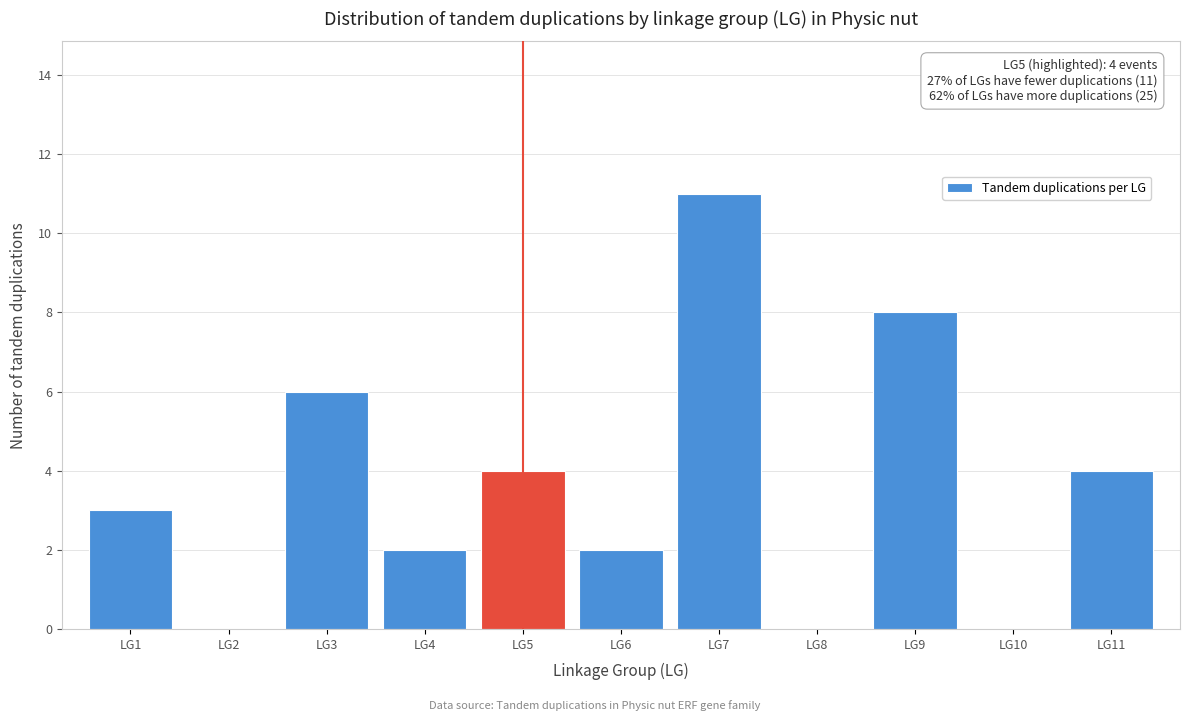

Reading left to right, list all the values displayed in this chart.

LG1=3	LG2=0	LG3=6	LG4=2	LG5=4	LG6=2	LG7=11	LG8=0	LG9=8	LG10=0	LG11=4